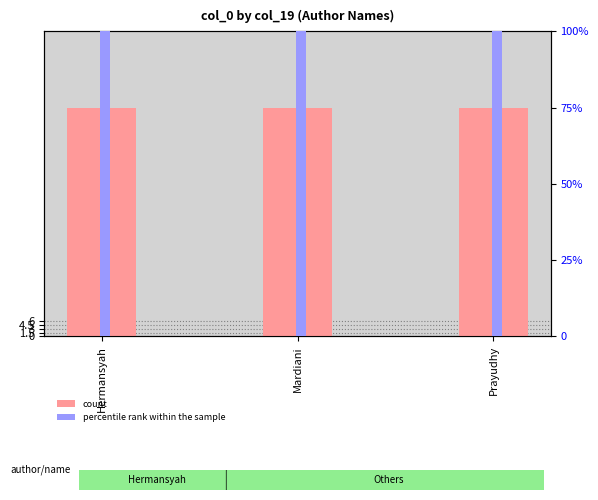

Is the value of percentile rank within the sample at Hermansyah greater than the value of count at Mardiani?

Yes